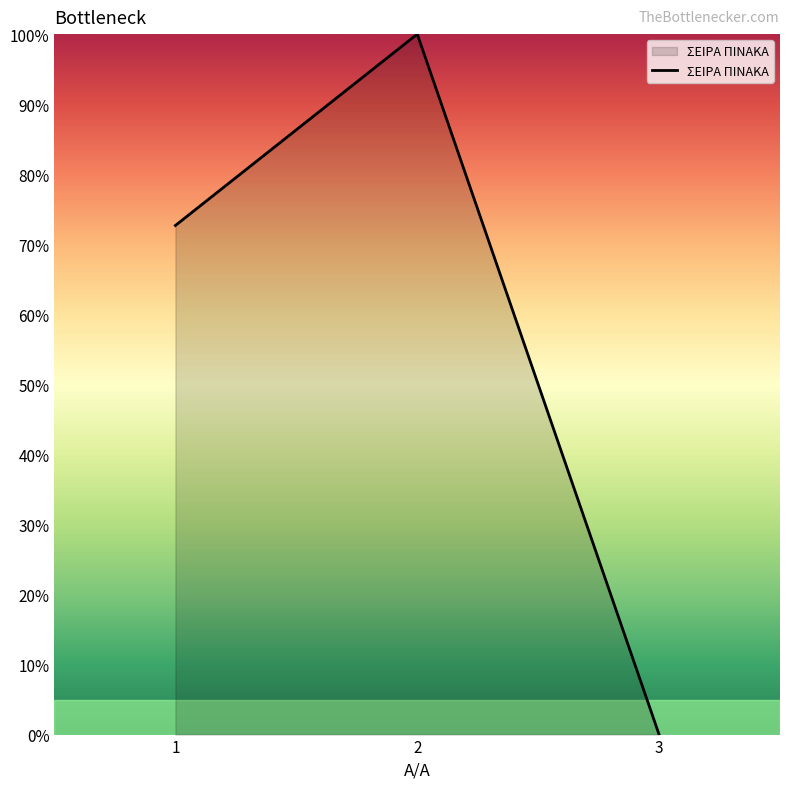

The value at 2 is 60.3. True or false?

False